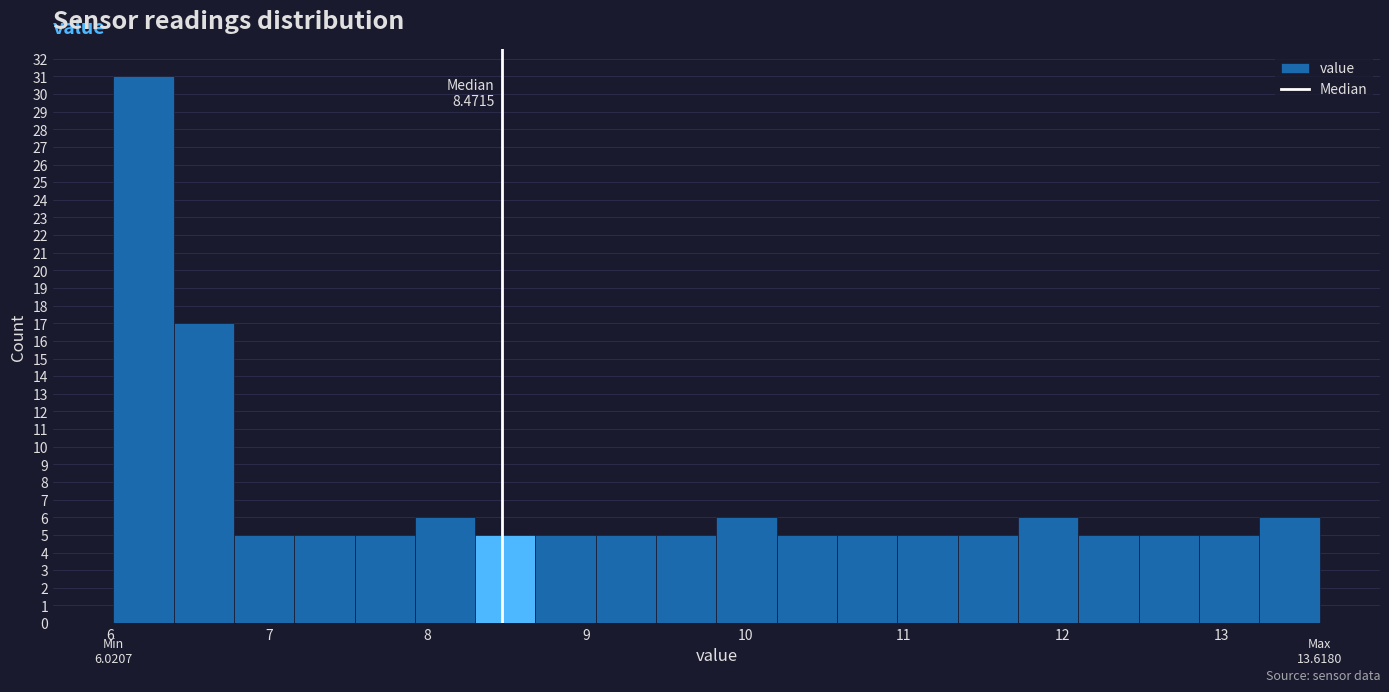

Around what value on the x-axis is the tallest bar? Give the approximate position of its centre, as read against the axis.

6.2